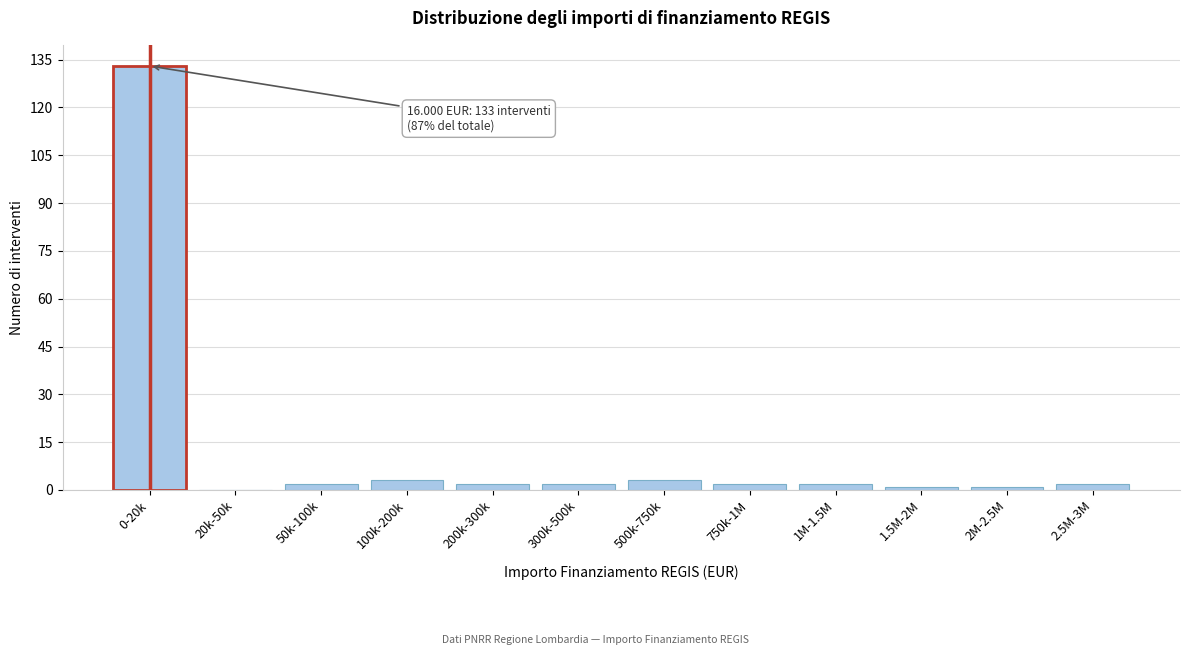

Reading left to right, list all the values displayed in this chart.

0-20k=133	20k-50k=0	50k-100k=2	100k-200k=3	200k-300k=2	300k-500k=2	500k-750k=3	750k-1M=2	1M-1.5M=2	1.5M-2M=1	2M-2.5M=1	2.5M-3M=2